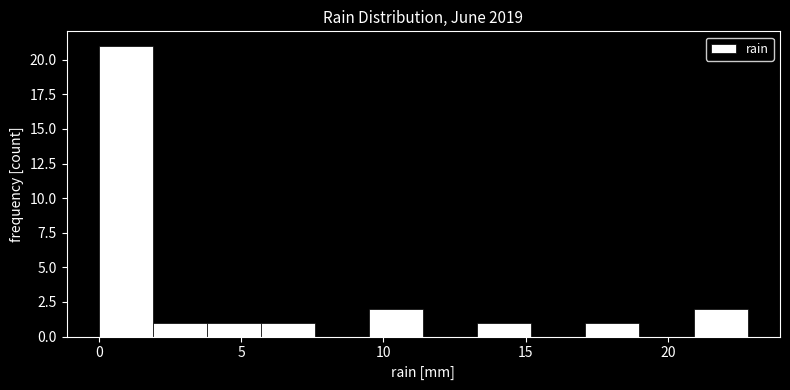

Read against the x-axis, roughly where is the centre of the tallest bar?

1.0